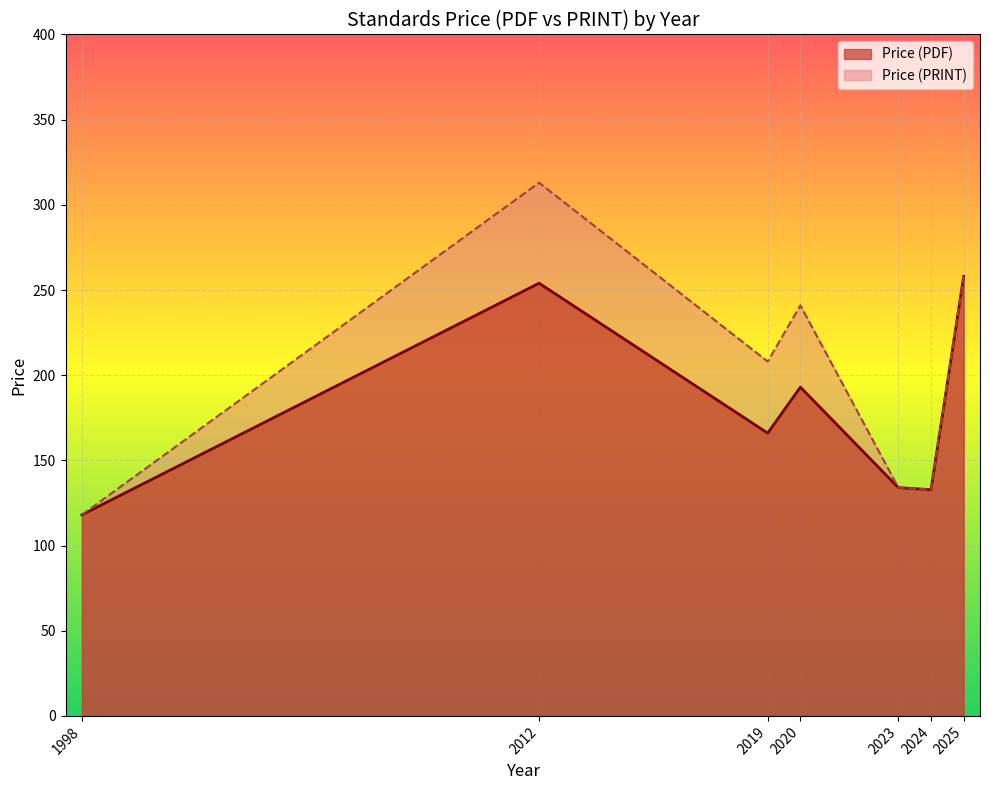

What is the highest value of the Price (PDF) series?

258.0